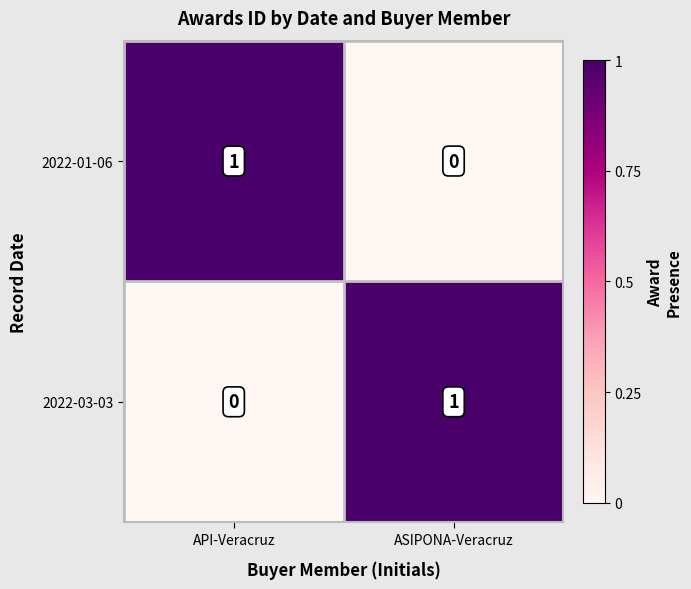

What is the difference between the highest and lowest values at API-Veracruz?

1